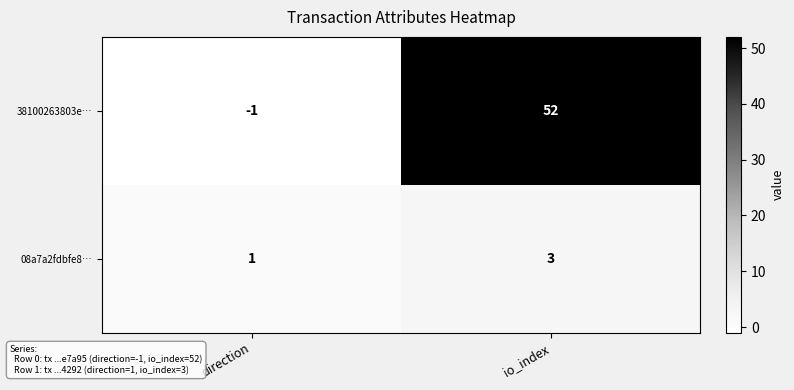

The value of 38100263803e… at direction is 0. True or false?

False